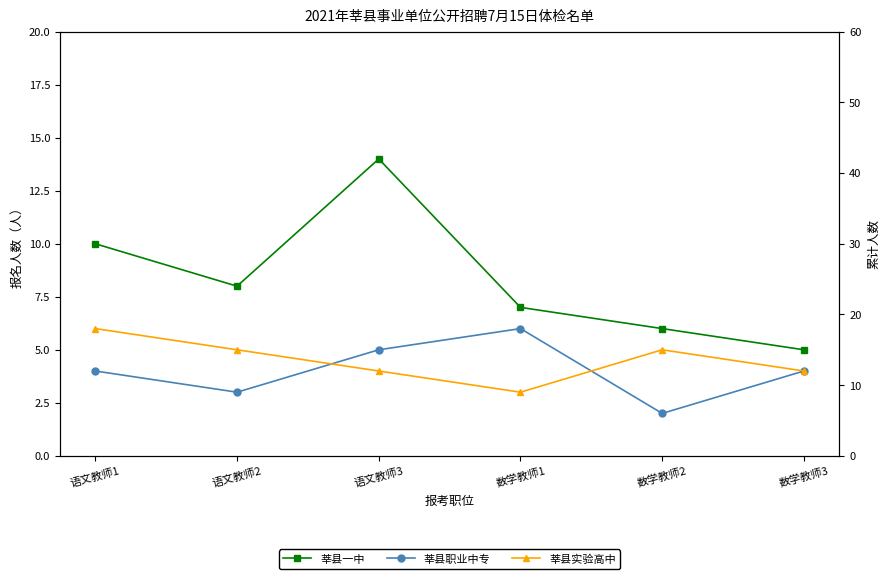

Which has a higher value, 数学教师1 or 数学教师2?

数学教师1